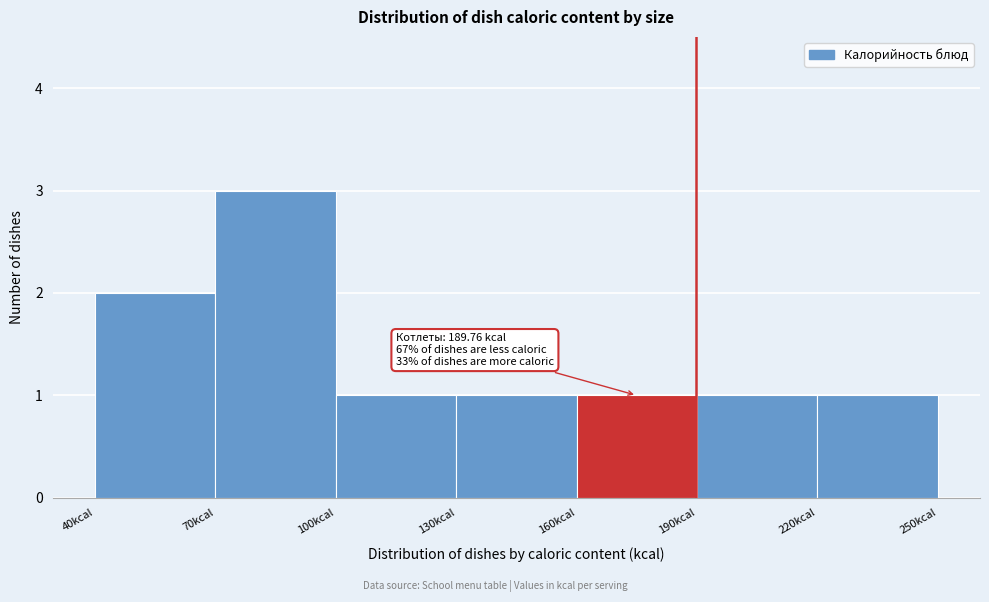

Which range on the x-axis has the tallest bar?

70 to 100